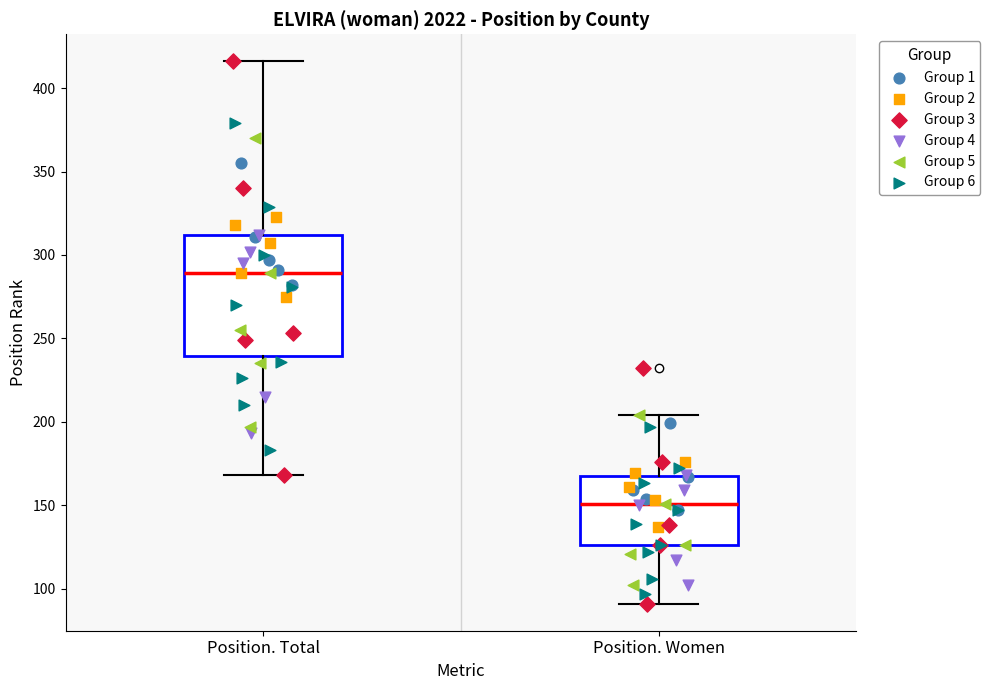

Reading left to right, transcribe this box plot: for each box, give where its median line is, the range the box spans, and where its two whiskers end, as read against the y-axis. The values are not printed on the chart, so give them approximately, as read against the axis.

Position. Total: median 290, box 240 to 310, whiskers 170 to 415
Position. Women: median 150, box 125 to 170, whiskers 90 to 205